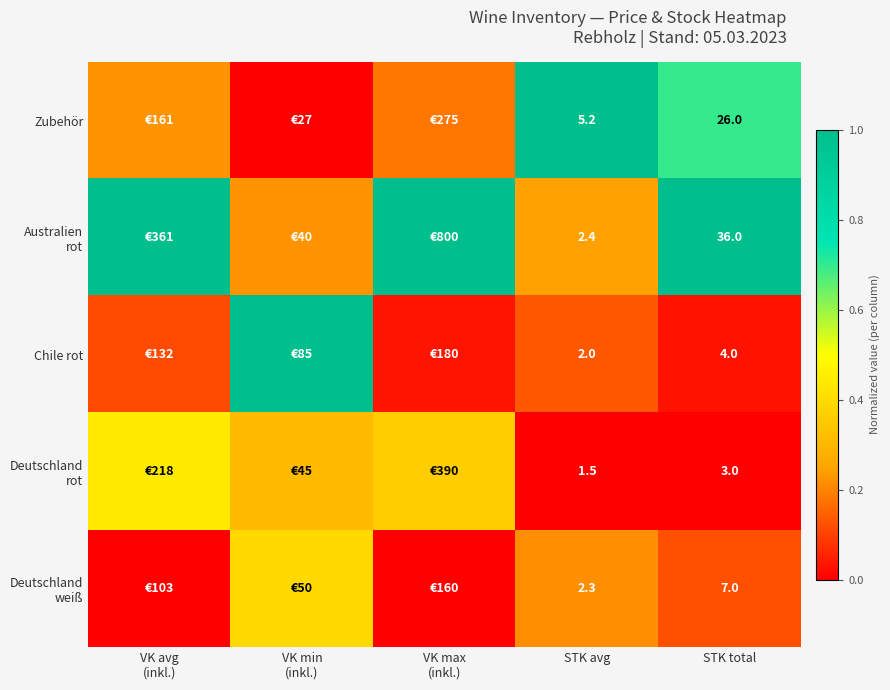

Rank the series at STK total from highest to lowest value.

Australien rot, Zubehör, Deutschland weiß, Chile rot, Deutschland rot